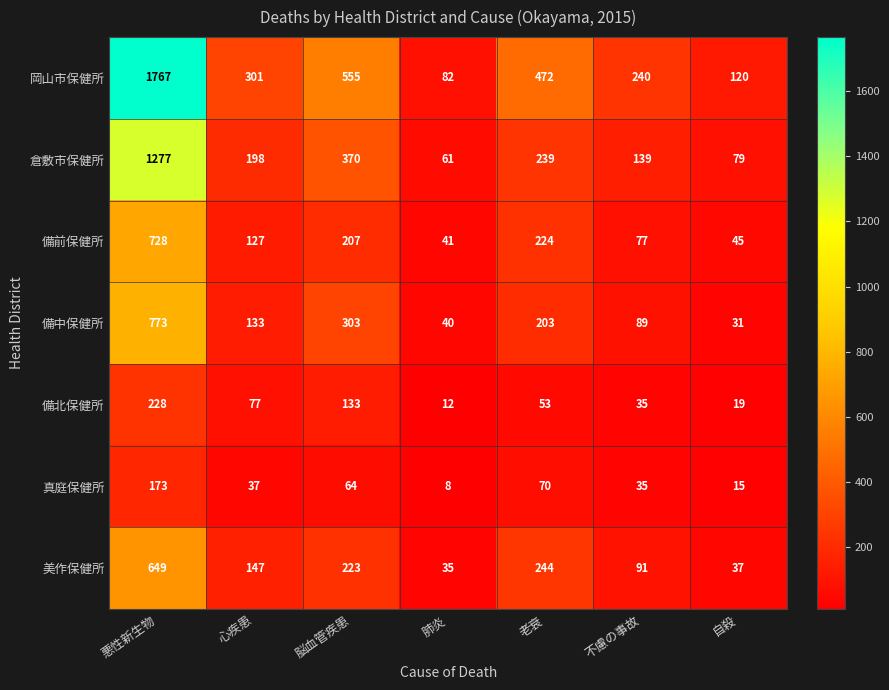

What is the greatest value displayed?

1767